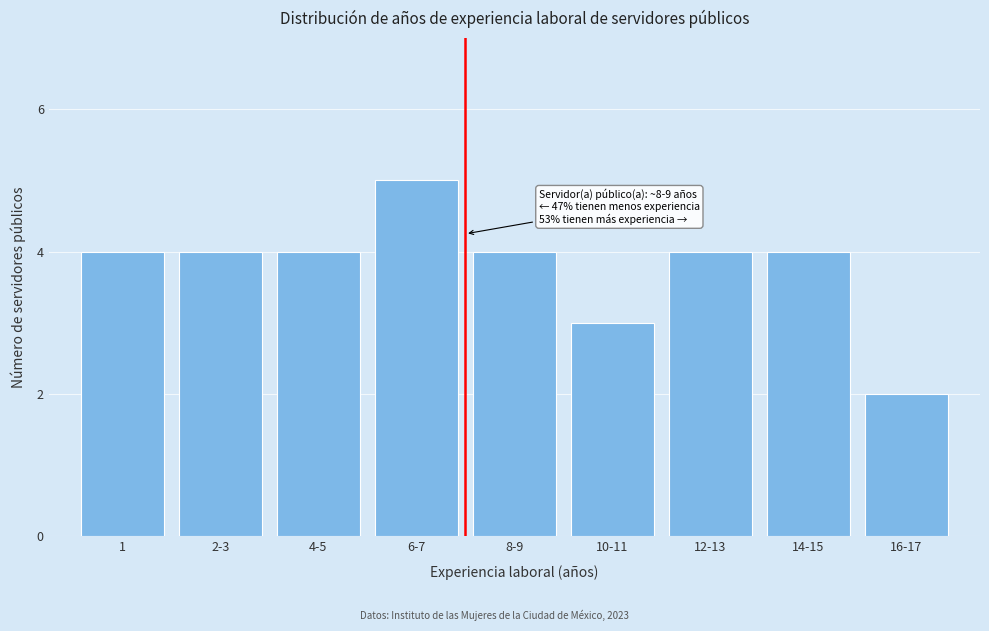

Reading left to right, list all the values displayed in this chart.

4	4	4	5	4	3	4	4	2